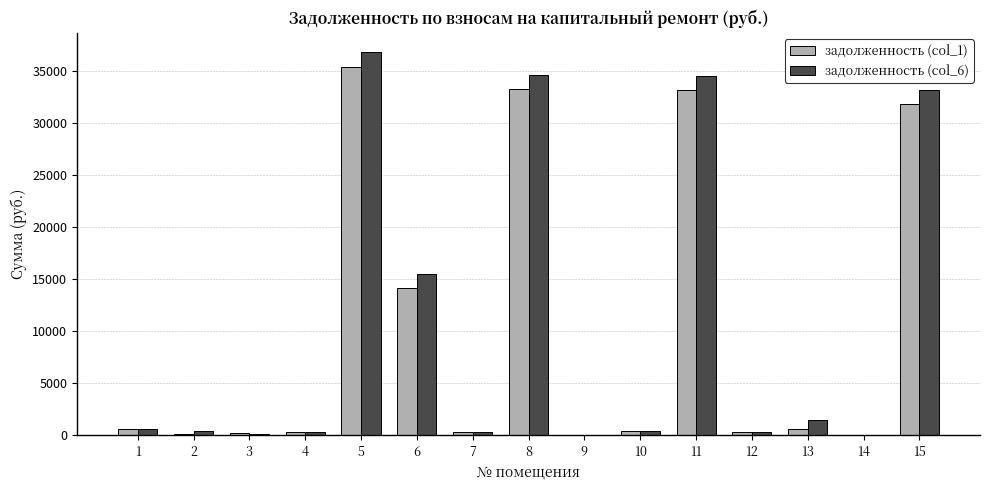

Is the value of задолженность (col_6) at 14 greater than the value of задолженность (col_1) at 6?

No